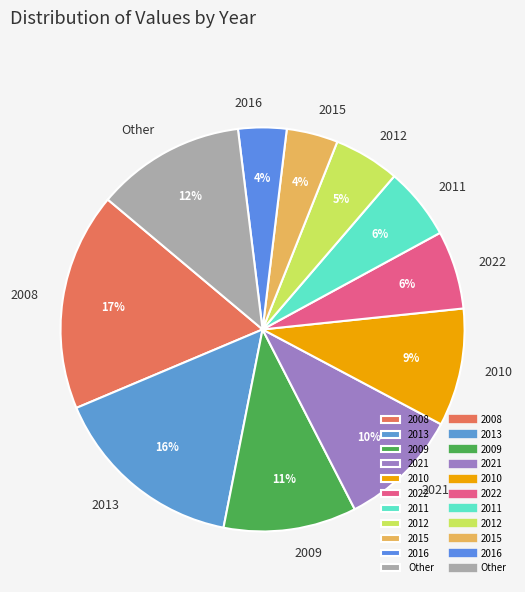

How many slices are in this pie chart?

11